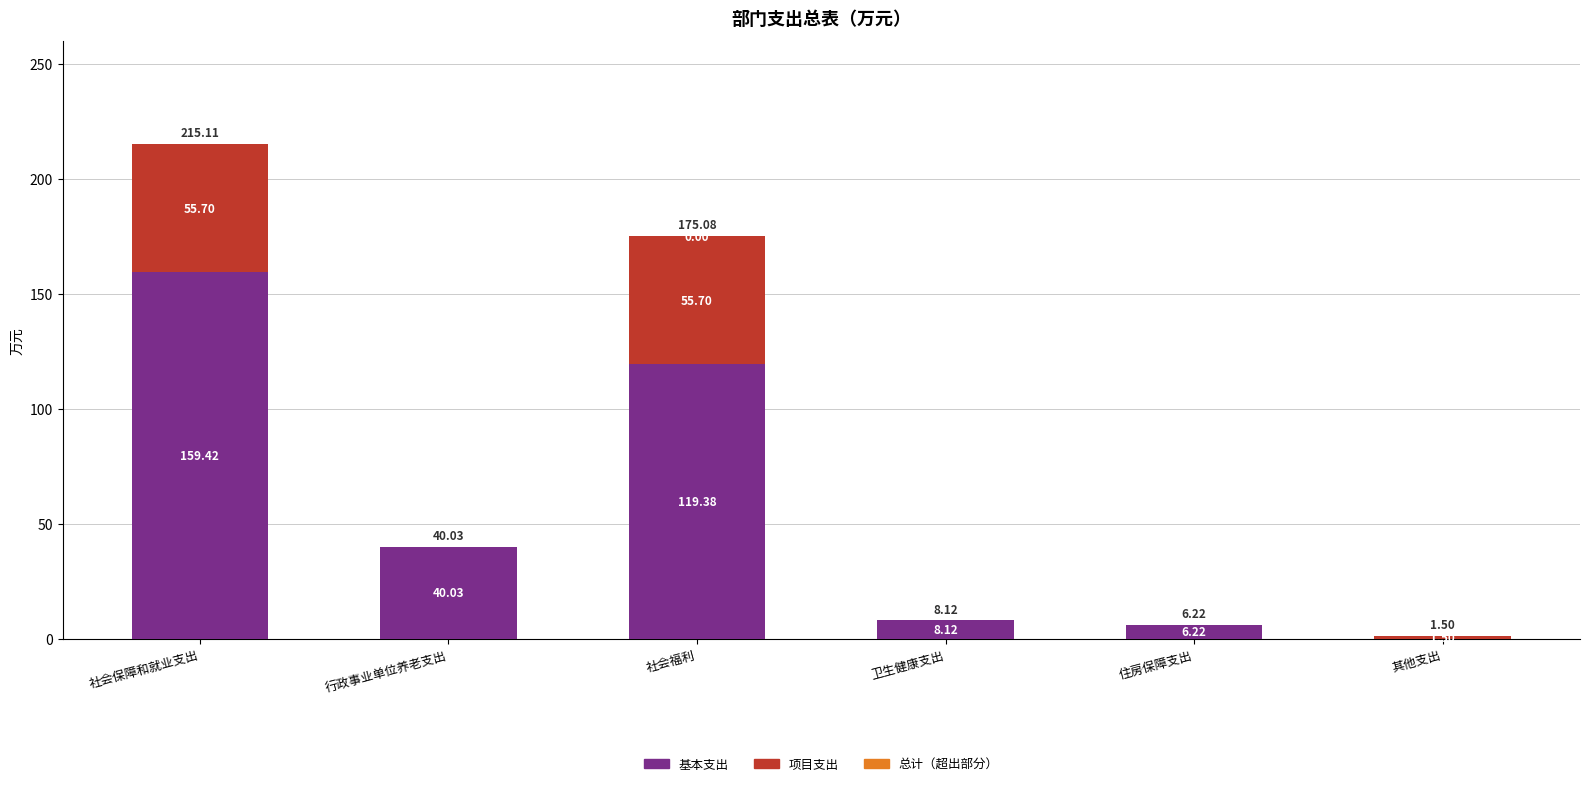

How many values in 项目支出 are above zero?

3